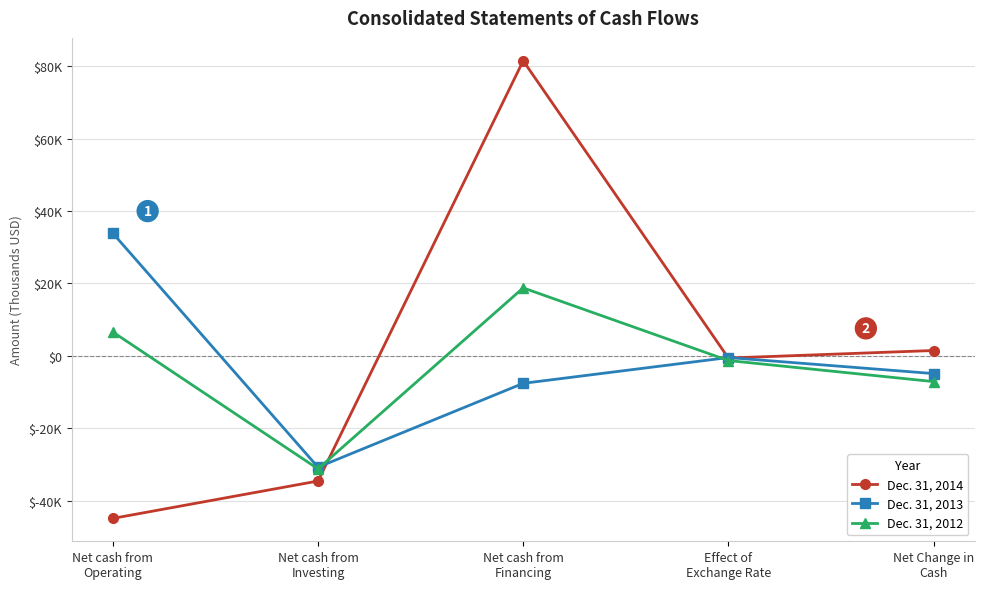

Rank the series by their maximum value, from highest to lowest.

Dec. 31, 2014, Dec. 31, 2013, Dec. 31, 2012